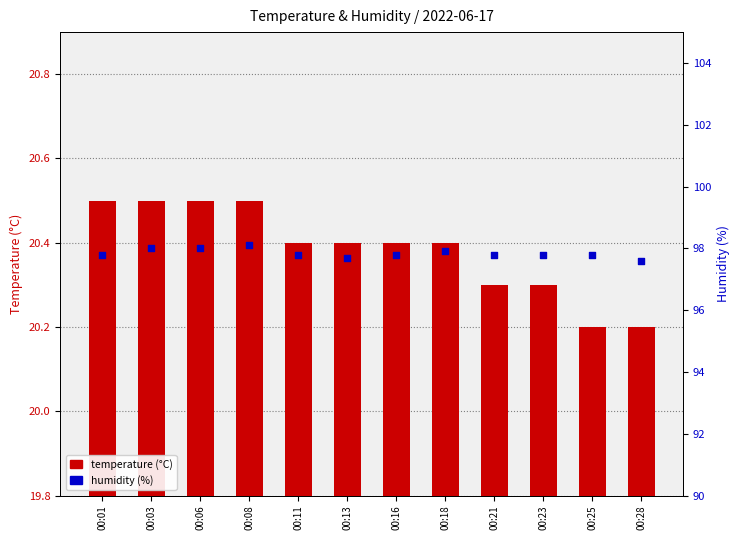

Which series contains the lowest Y value?

temperature (°C)